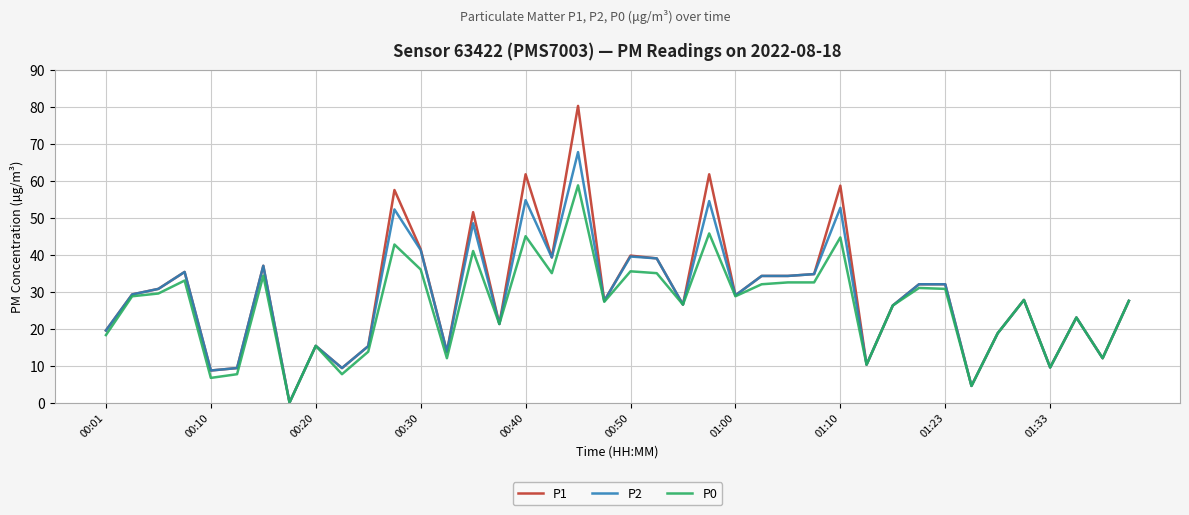

Which series has the widest spread of values?

P1